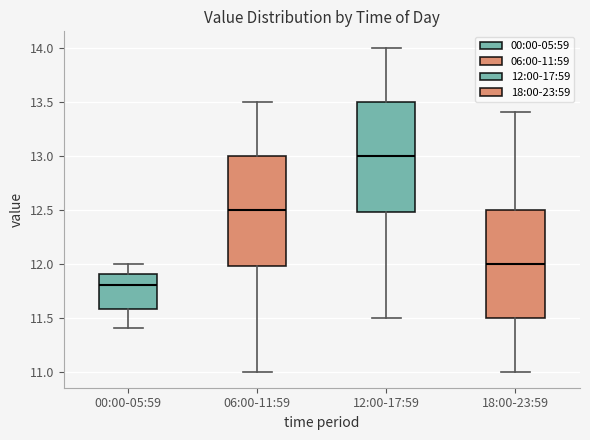

Reading left to right, read every box against the y-axis: the position of its median line, the range the box covers, and the ends of its whiskers. The values are not printed on the chart, so give them approximately, as read against the axis.

00:00-05:59: median 11.8, box 11.6 to 11.9, whiskers 11.4 to 12.0
06:00-11:59: median 12.5, box 12.0 to 13.0, whiskers 11.0 to 13.5
12:00-17:59: median 13.0, box 12.5 to 13.5, whiskers 11.5 to 14.0
18:00-23:59: median 12.0, box 11.5 to 12.5, whiskers 11.0 to 13.4